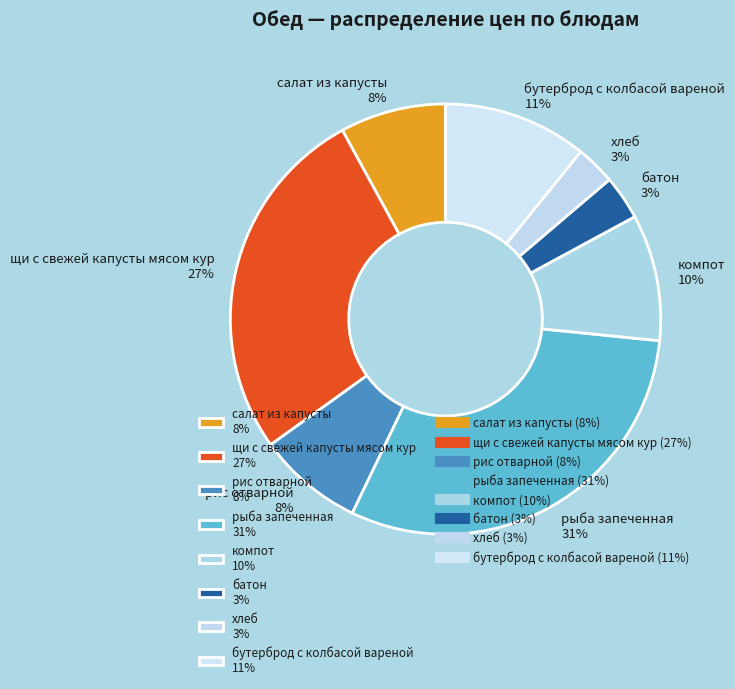

True or false: компот accounts for 10% of the total.

True